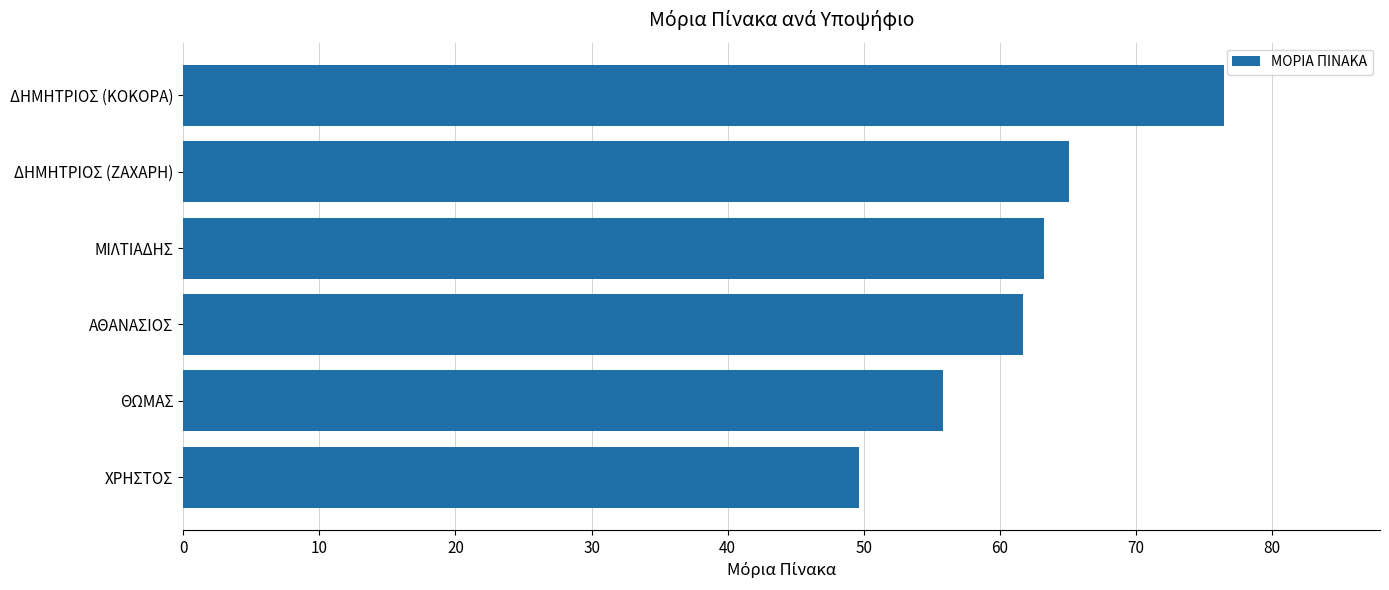

What is the change in value from ΜΙΛΤΙΑΔΗΣ to ΔΗΜΗΤΡΙΟΣ (ΖΑΧΑΡΗ)?

+1.9